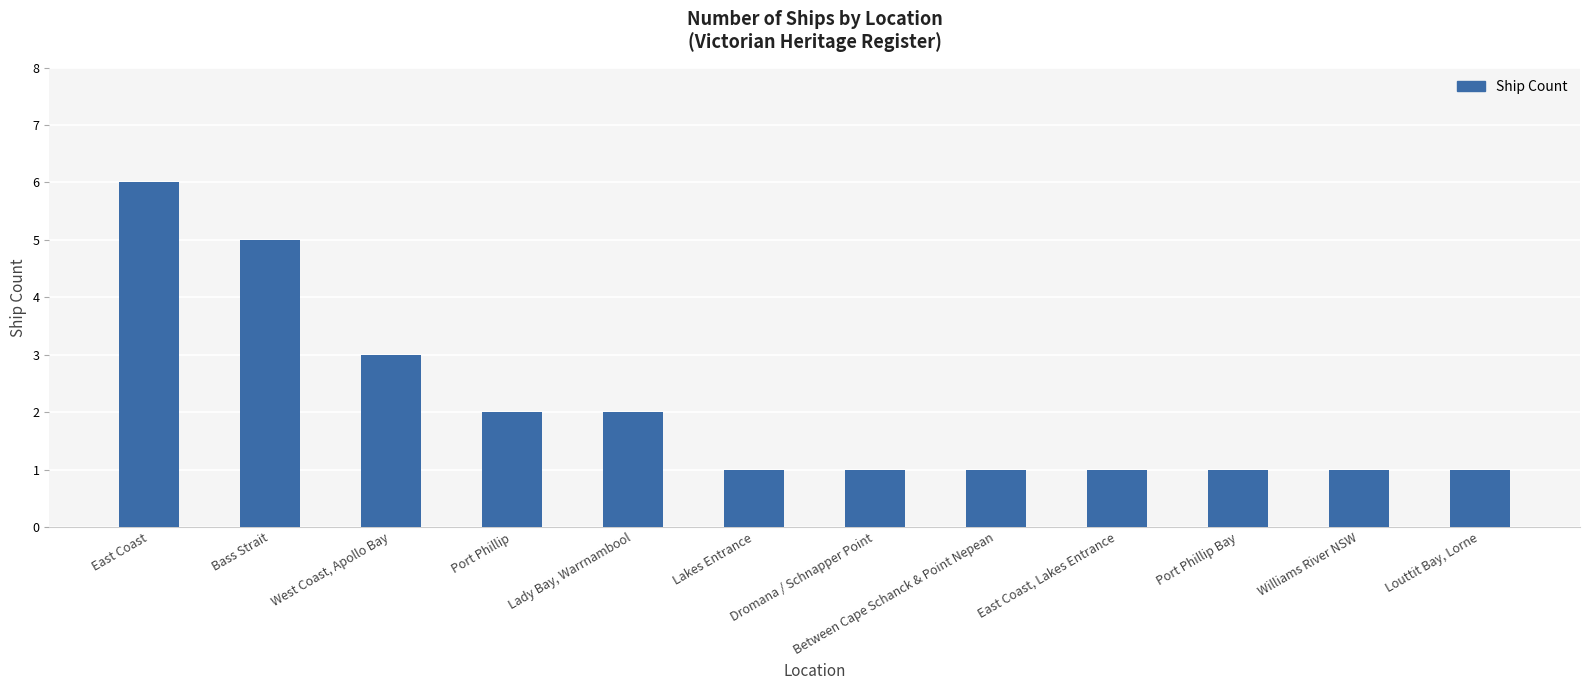

Is it true that the value at West Coast, Apollo Bay is 5?

False